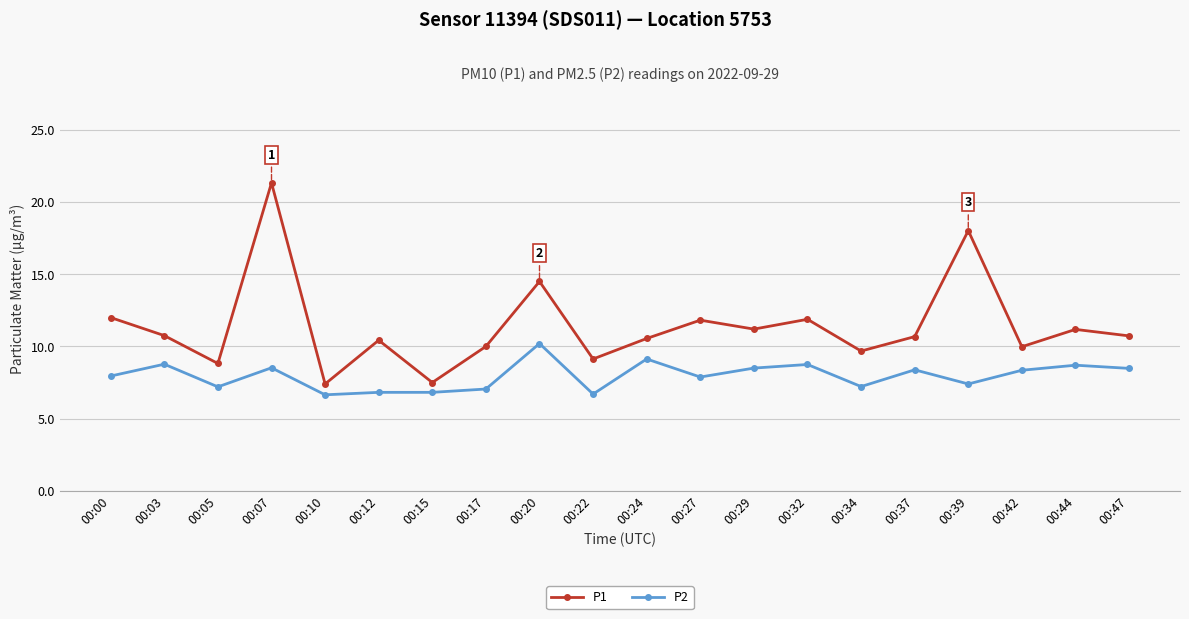

The P1 series shows 21.3 at 00:07. True or false?

True